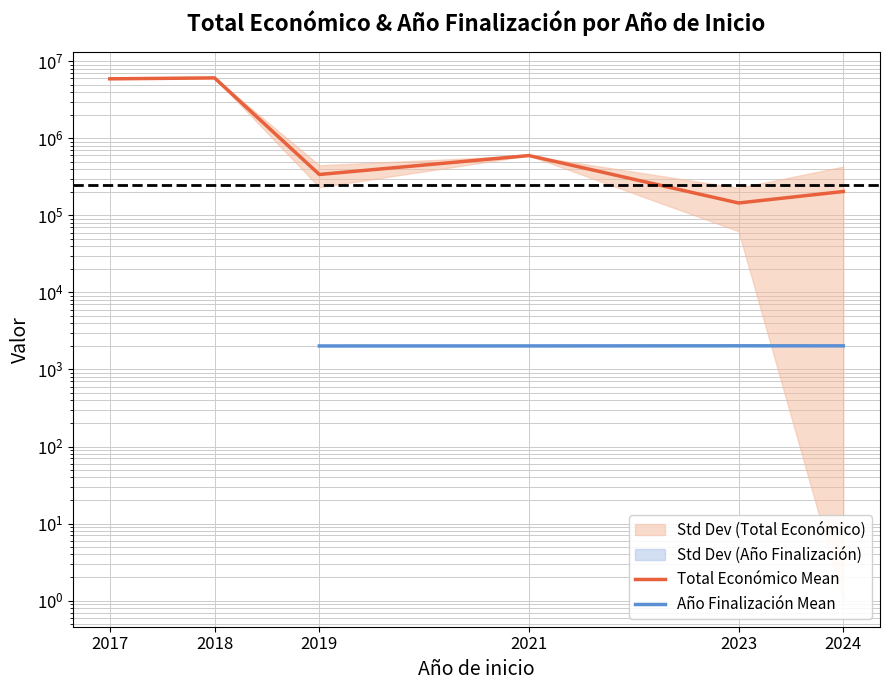

How many series are shown in this chart?

2